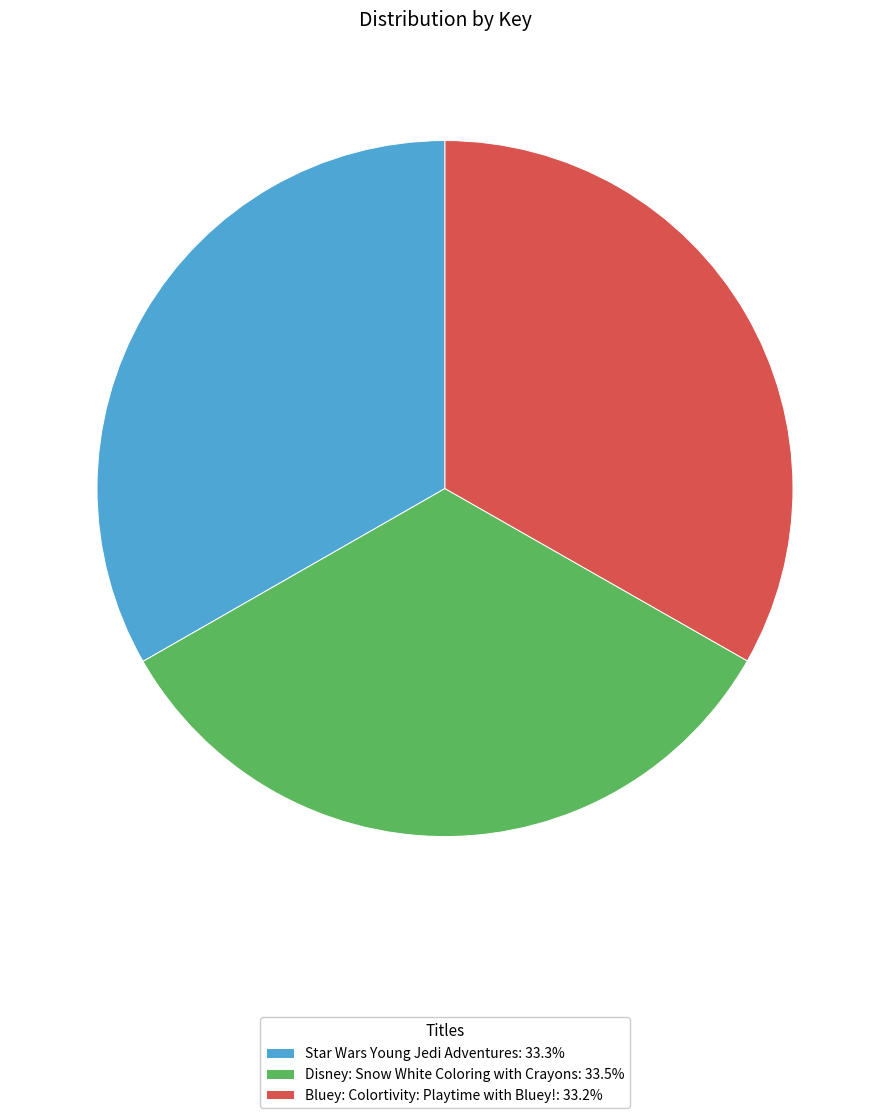

Does Disney: Snow White Coloring with Crayons represent more than half of the total?

No